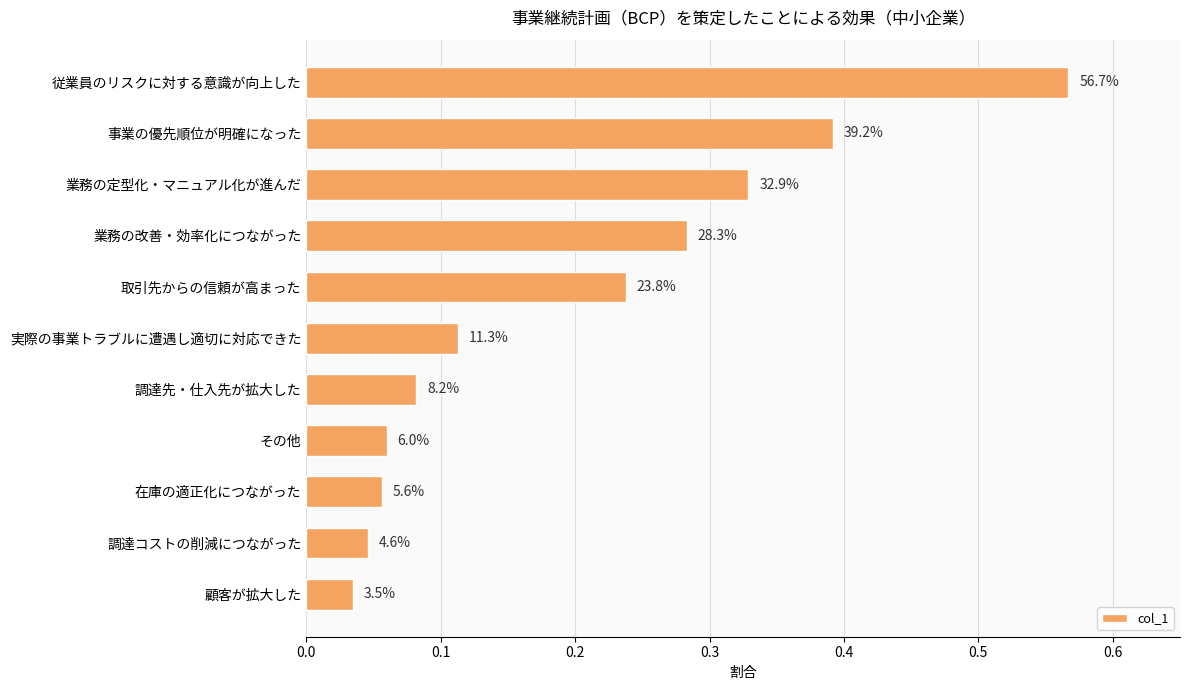

How many bars are there in total?

11